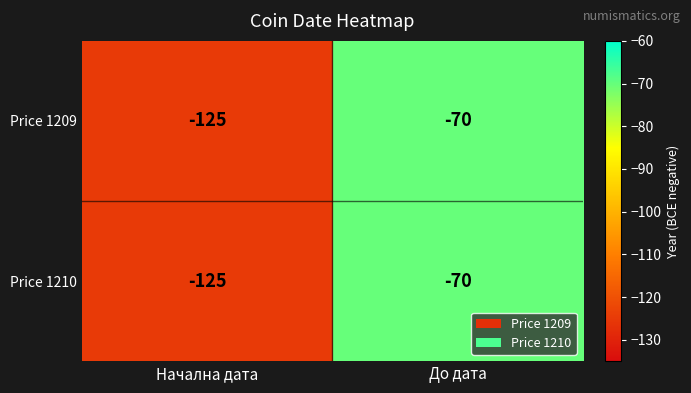

What is the total value across all series at До дата?

-140